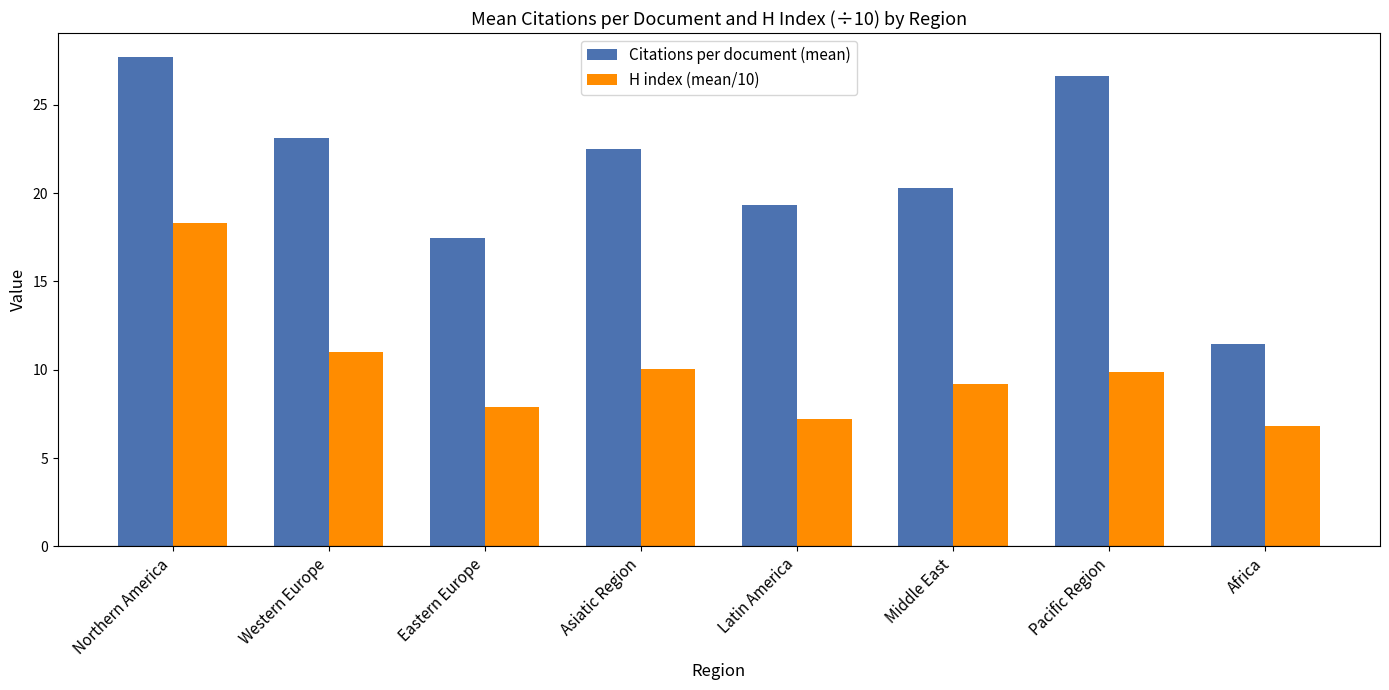

Which category has the highest value in the Citations per document (mean) series?

Northern America